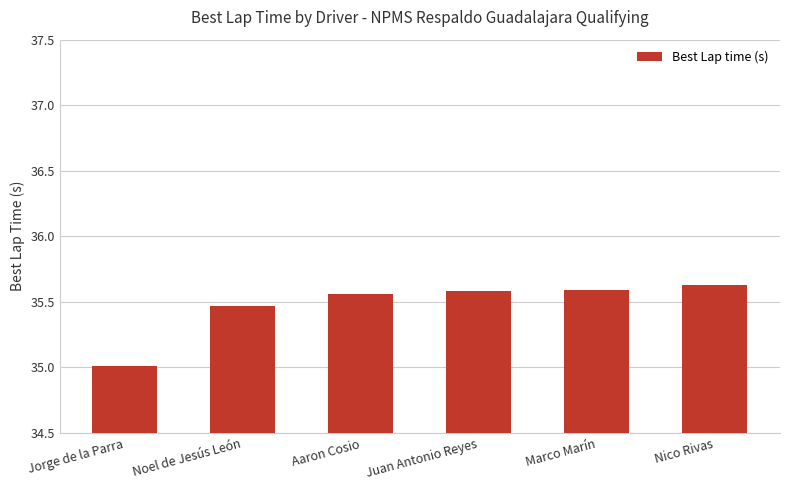

What is the ratio of the value at Noel de Jesús León to the value at Jorge de la Parra?

1.0